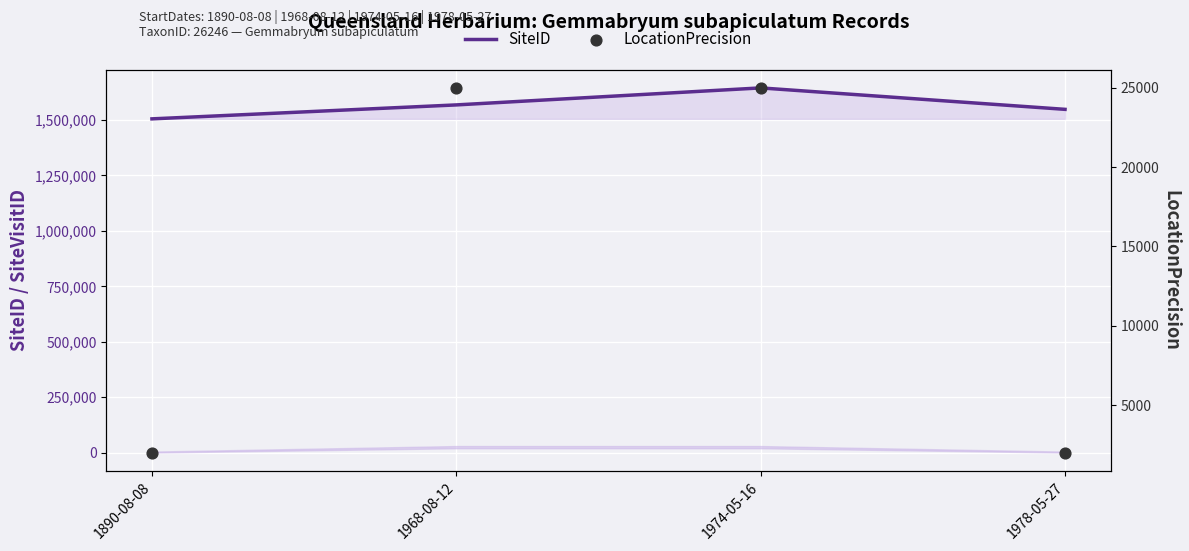

What are all the series names shown in the legend?

SiteID, LocationPrecision